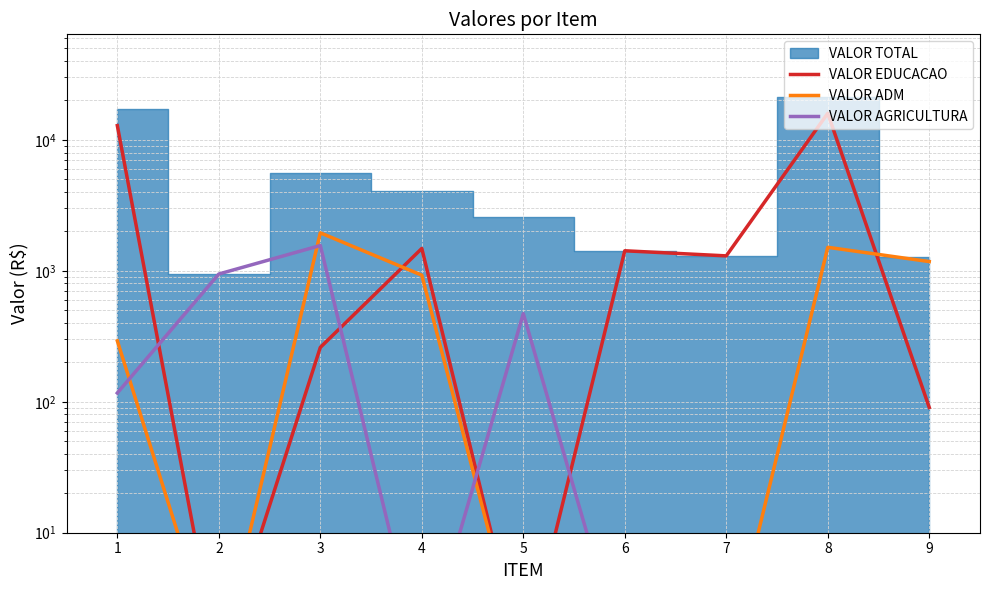

True or false: VALOR EDUCACAO has more than 2 interior local peaks.

True